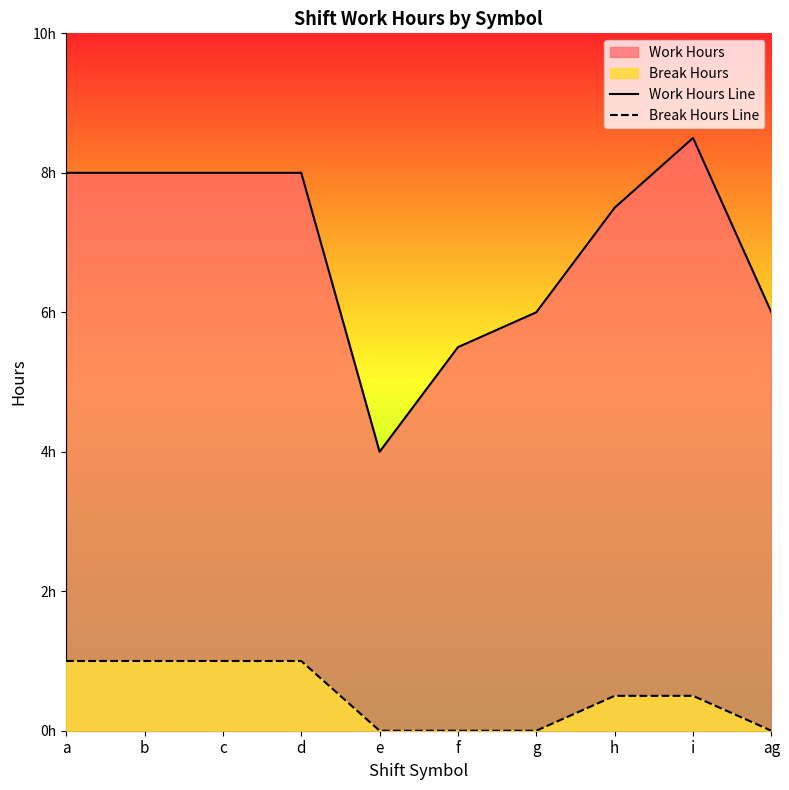

Rank the series by their average value, from highest to lowest.

Work Hours Line, Break Hours Line